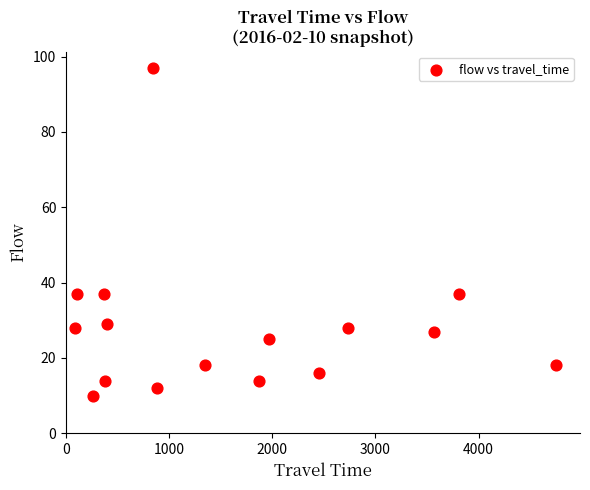

What is the range of Y values (max minus min)?

87